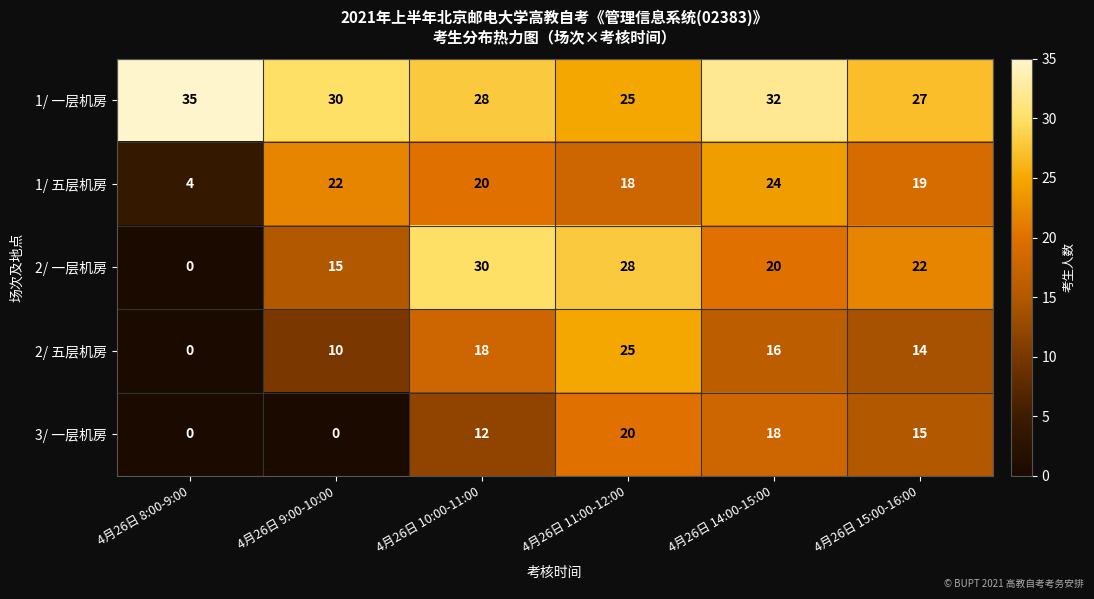

Reading left to right, what are all the values shown in this chart?

1/ 一层机房: 35	30	28	25	32	27
1/ 五层机房: 4	22	20	18	24	19
2/ 一层机房: 0	15	30	28	20	22
2/ 五层机房: 0	10	18	25	16	14
3/ 一层机房: 0	0	12	20	18	15